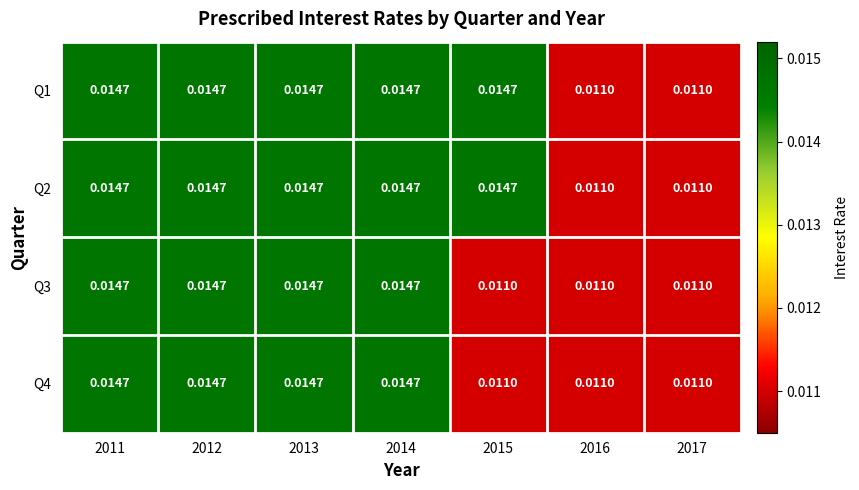

How many categories are shown in the chart?

7